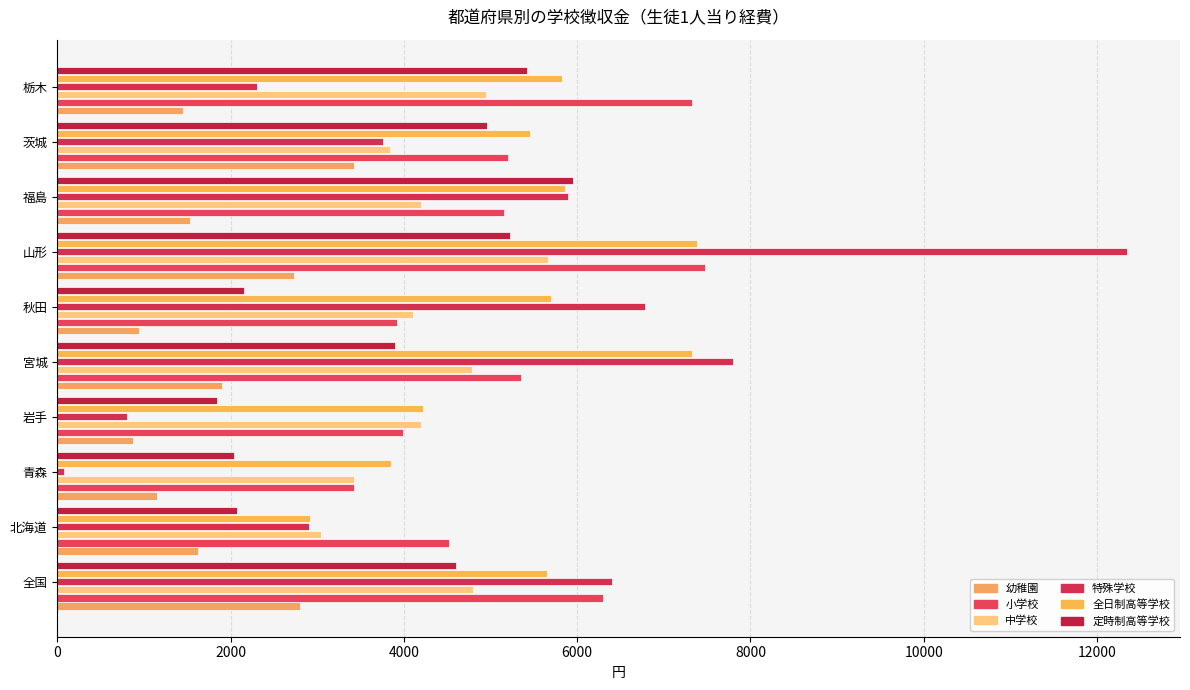

What is the average value of the 全日制高等学校 series?

5419